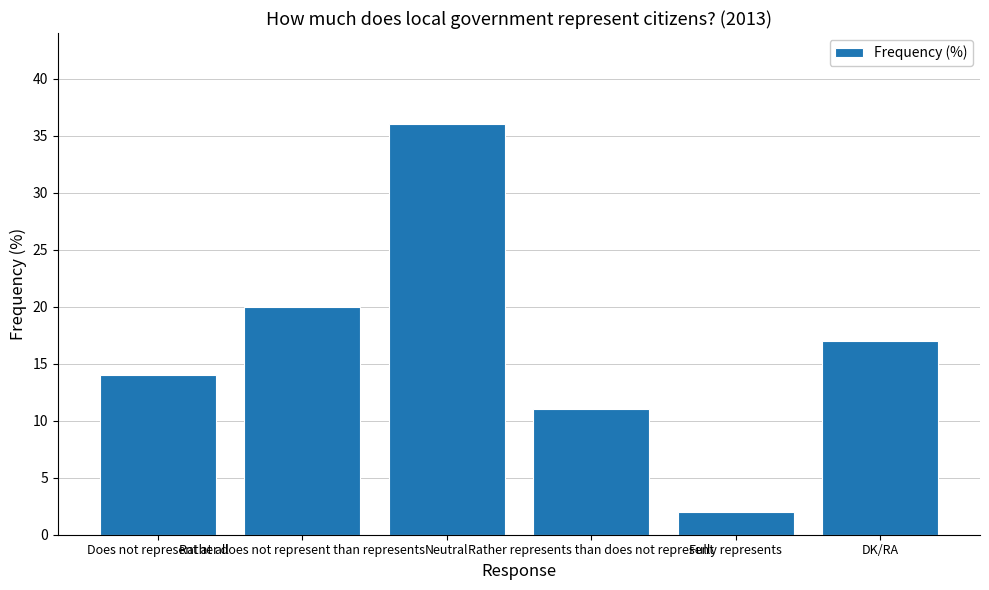

Reading left to right, extract all data points from this chart.

14	20	36	11	2	17